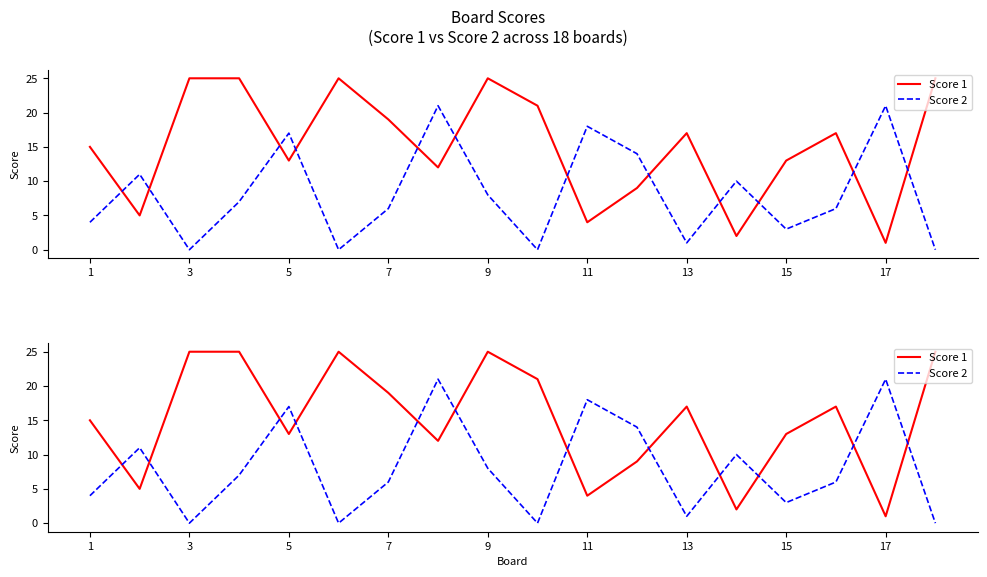

True or false: Score 1 has more than 0 points higher than both neighbors.

True